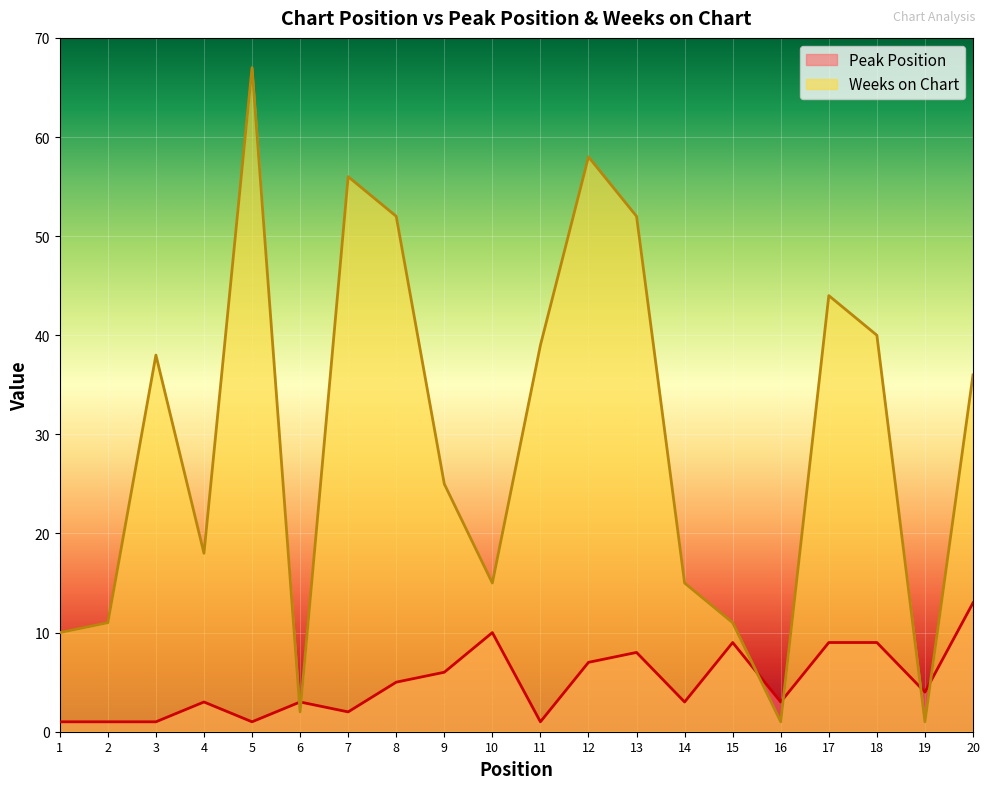

At which category is the sum across all series the highest?

5